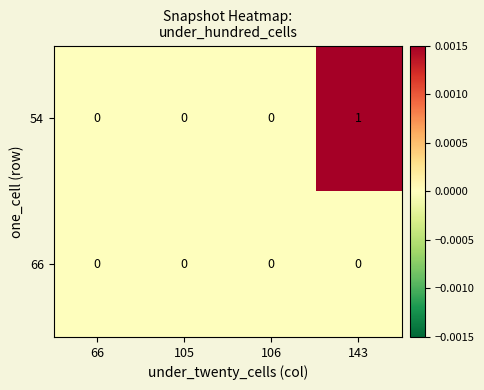

Reading right to left, what are all the values shown in this chart?

54: 1	0	0	0
66: 0	0	0	0